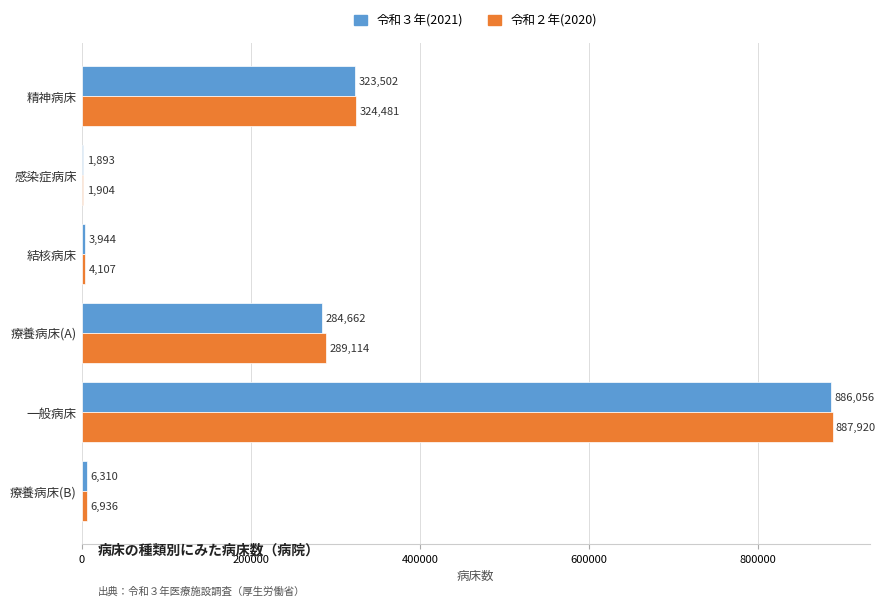

Is the value of 令和２年(2020) at 療養病床(B) greater than the value of 令和３年(2021) at 精神病床?

No